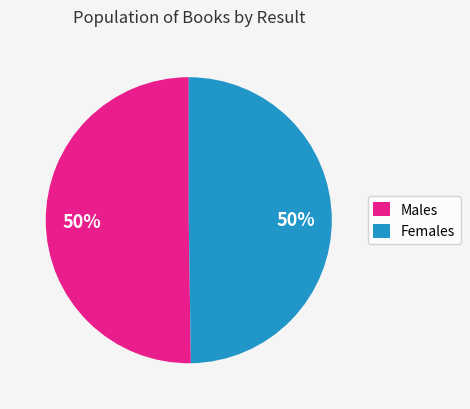

Do Males and Females together represent more than half of the pie?

Yes